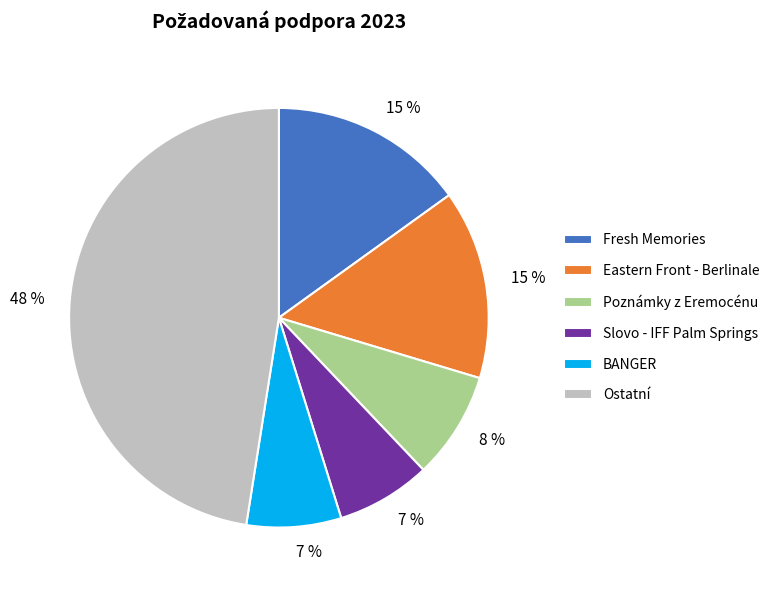

To the nearest percent, what is the average slice percentage?

17%